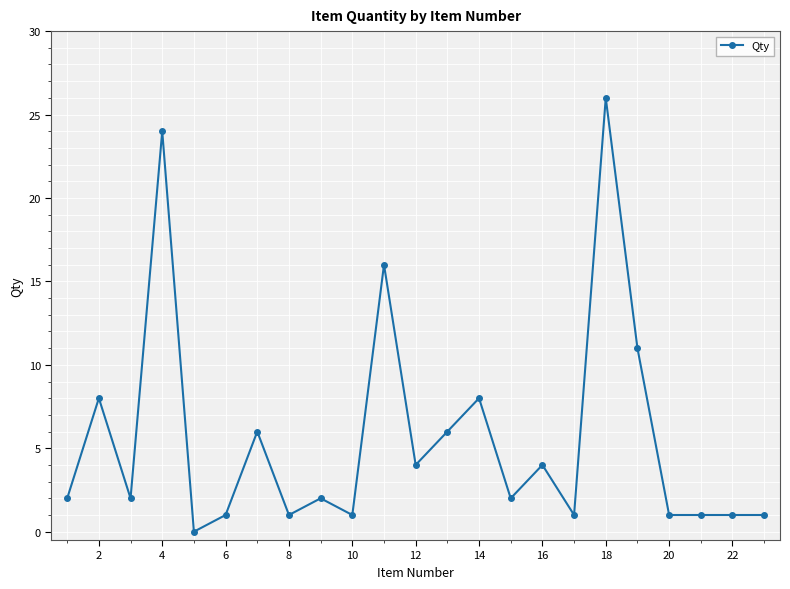

What is the maximum value shown in the chart?

26